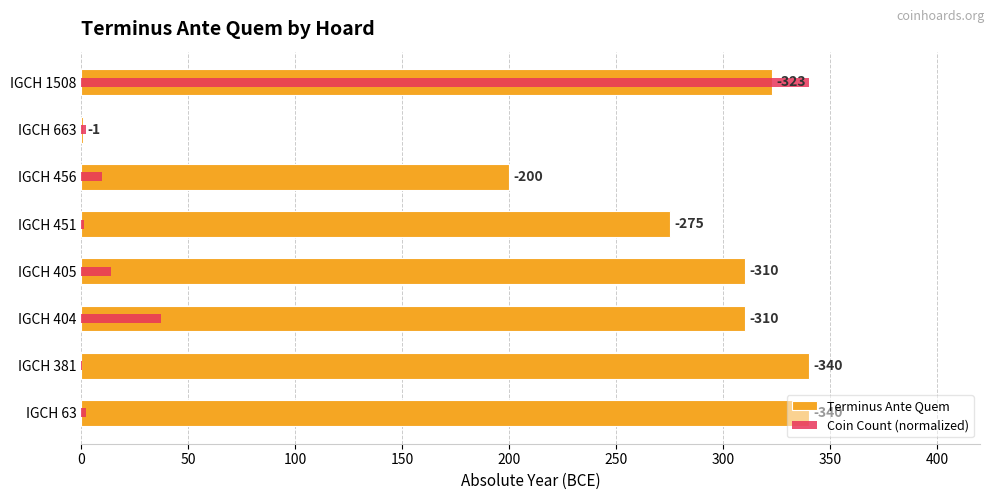

Rank the series at IGCH 456 from lowest to highest value.

Coin Count (normalized), Terminus Ante Quem